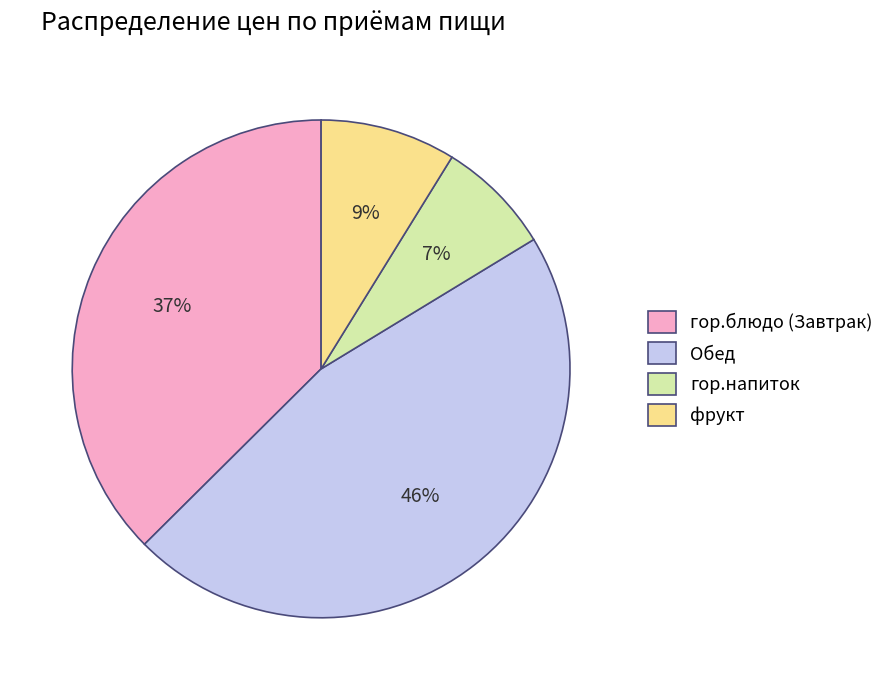

Between фрукт and гор.блюдо (Завтрак), which is larger?

гор.блюдо (Завтрак)